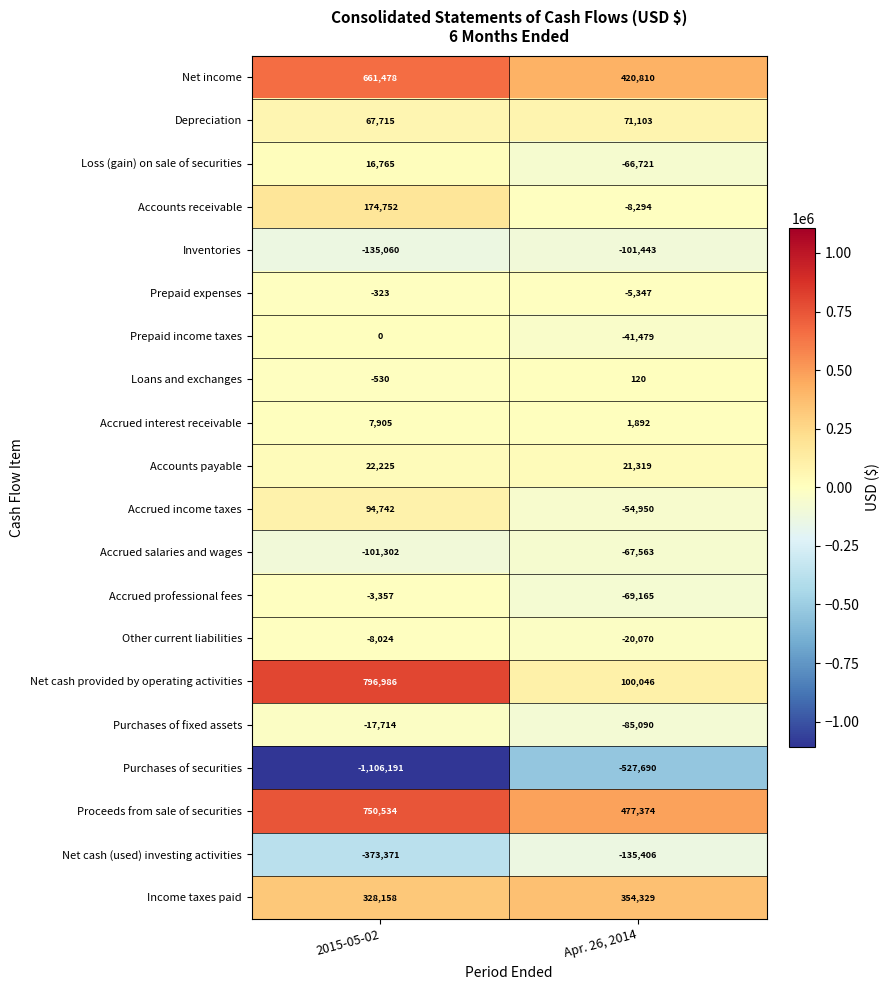

What is the difference between the Inventories values at Apr. 26, 2014 and 2015-05-02?

33617